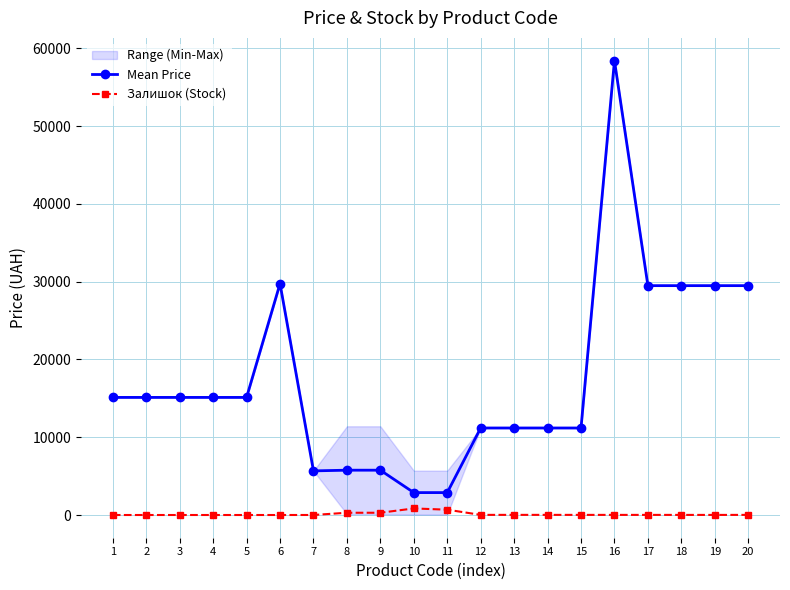

Reading left to right, what are all the values shown in this chart?

Mean Price: 1=15120.0	2=15120.0	3=15120.0	4=15120.0	5=15120.0	6=29747.2	7=5673.8	8=5762.1	9=5762.1	10=2881.0	11=2881.0	12=11188.2	13=11188.2	14=11188.2	15=11188.2	16=58426.5	17=29491.5	18=29491.5	19=29491.5	20=29491.5
Залишок (Stock): 1=0.0	2=0.0	3=0.0	4=0.0	5=0.0	6=0.0	7=3.0	8=289.0	9=290.0	10=845.0	11=683.0	12=17.0	13=17.0	14=17.0	15=15.0	16=14.0	17=14.0	18=13.0	19=10.0	20=16.0